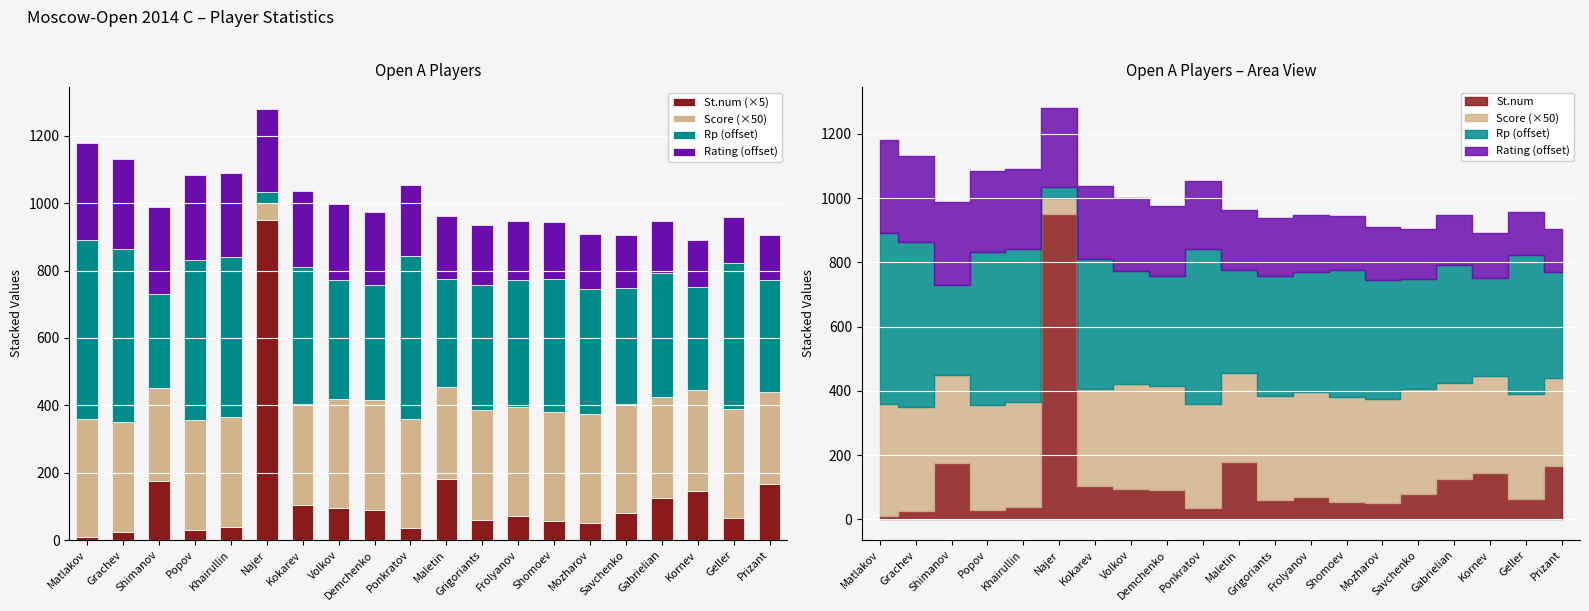

Is the value of Rating (offset) at Volkov greater than the value of Score (×50) at Grachev?

No